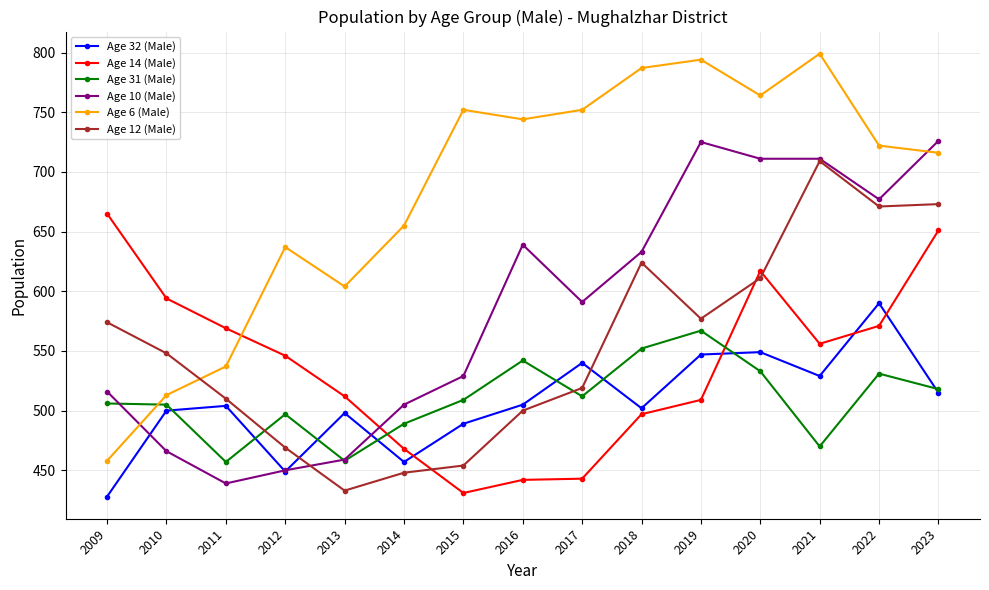

Which series has the widest spread of values?

Age 6 (Male)